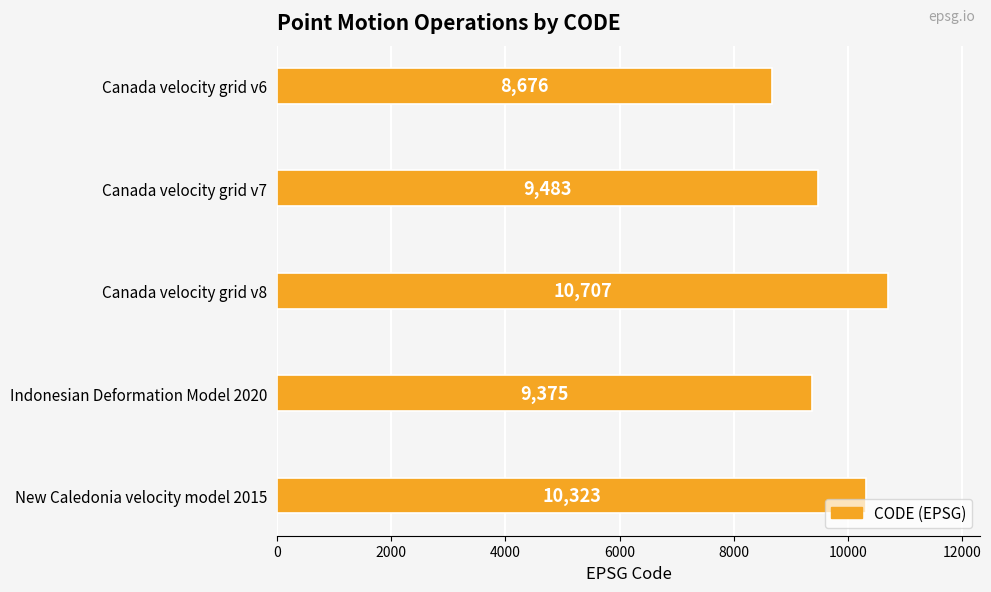

Reading top to bottom, what are all the values shown in this chart?

Canada velocity grid v6=8676	Canada velocity grid v7=9483	Canada velocity grid v8=10707	Indonesian Deformation Model 2020=9375	New Caledonia velocity model 2015=10323